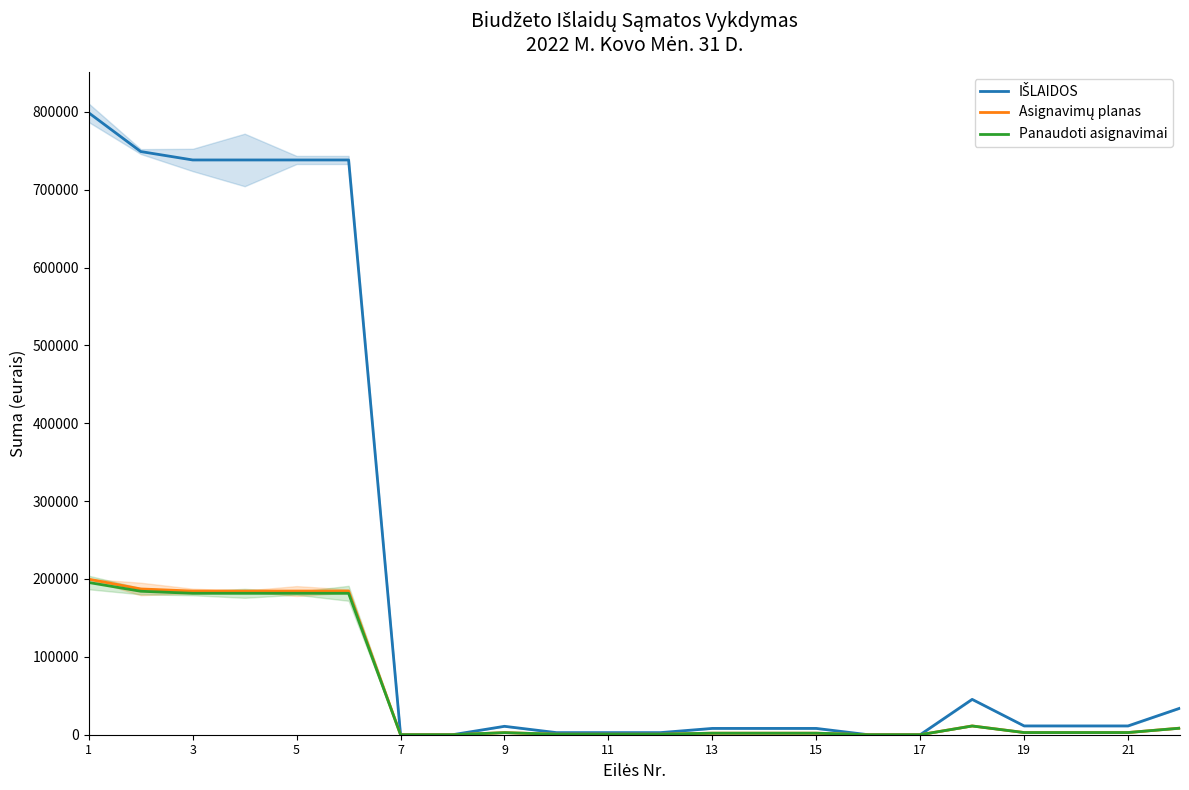

Which has a higher value, 16 or 7?

7